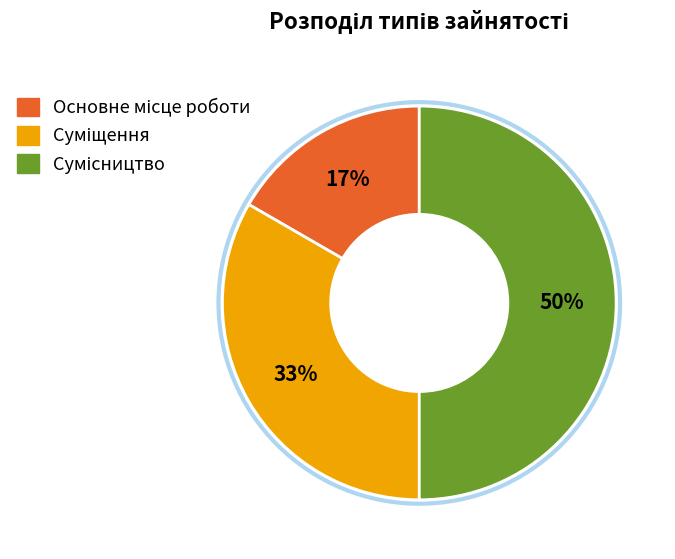

To the nearest percent, what is the average slice percentage?

33%